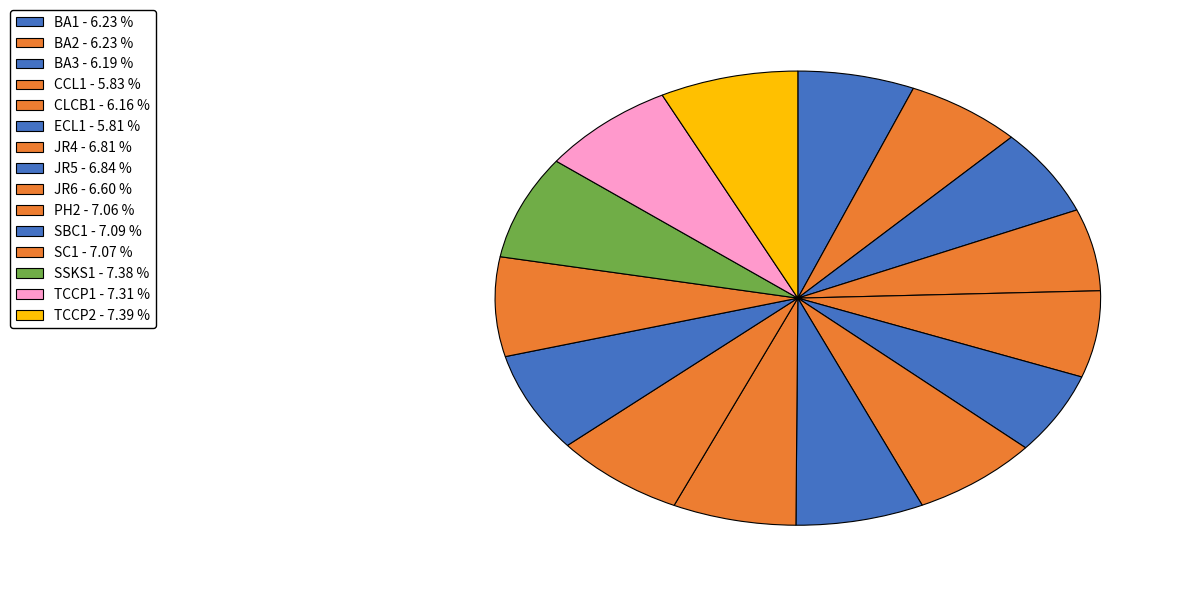

How many segments does this pie chart have?

15